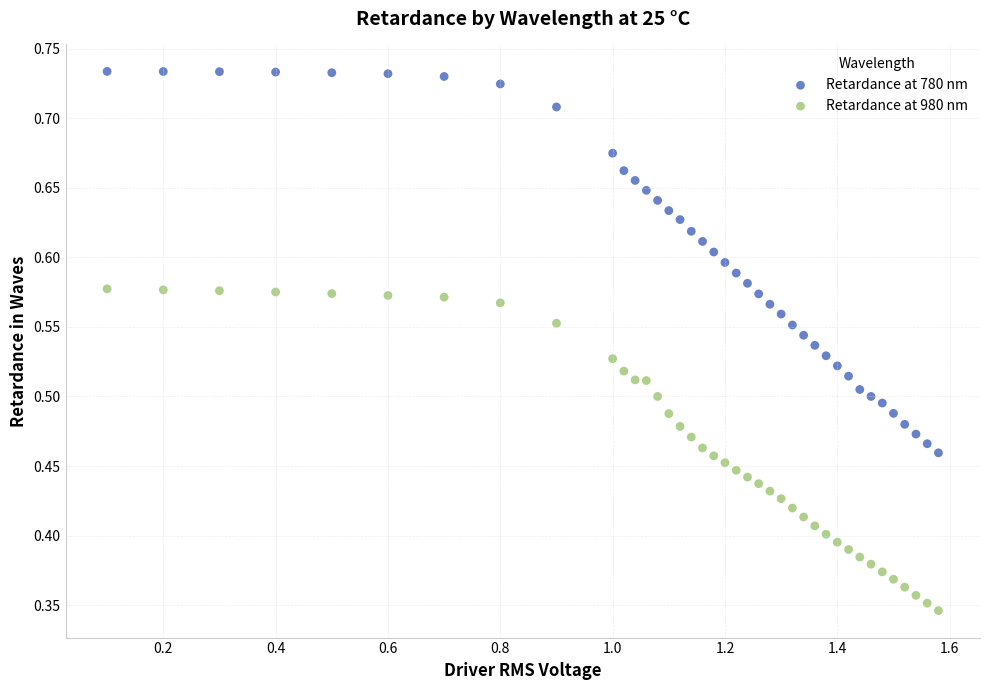

Which series contains the lowest Y value?

Retardance at 980 nm